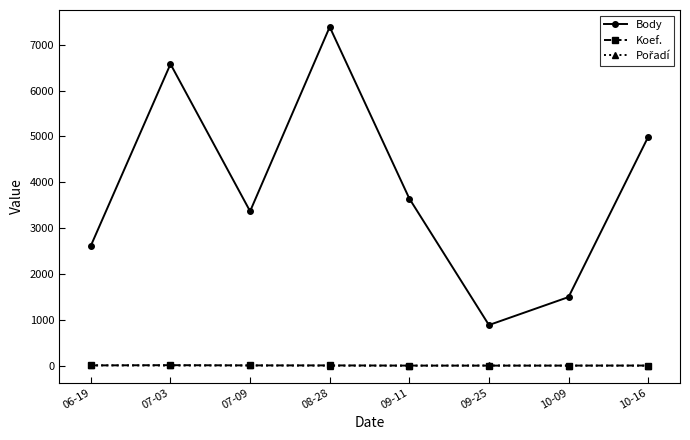

What is the sum of all Body values?

30969